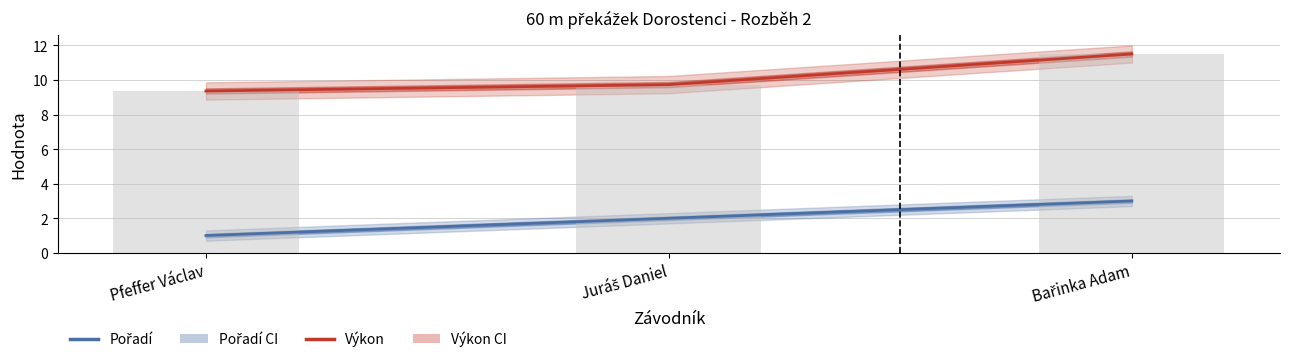

List the series in order of their peak value, lowest first.

Pořadí, Výkon